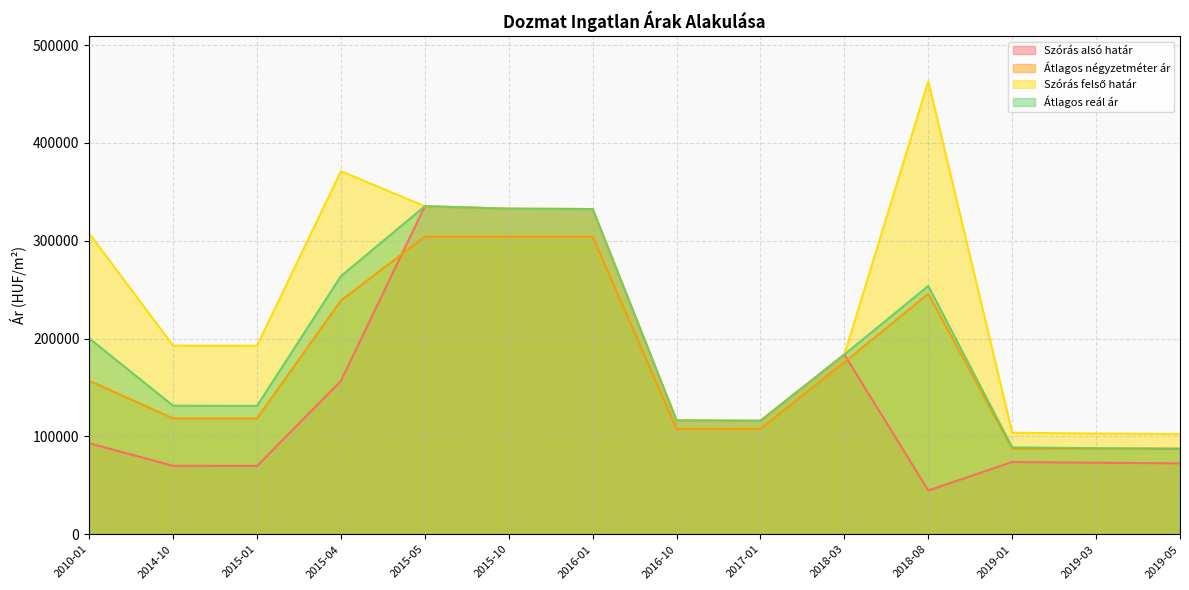

Where do Átlagos reál ár and Átlagos négyzetméter ár first cross each other?

2019-03 and 2019-05